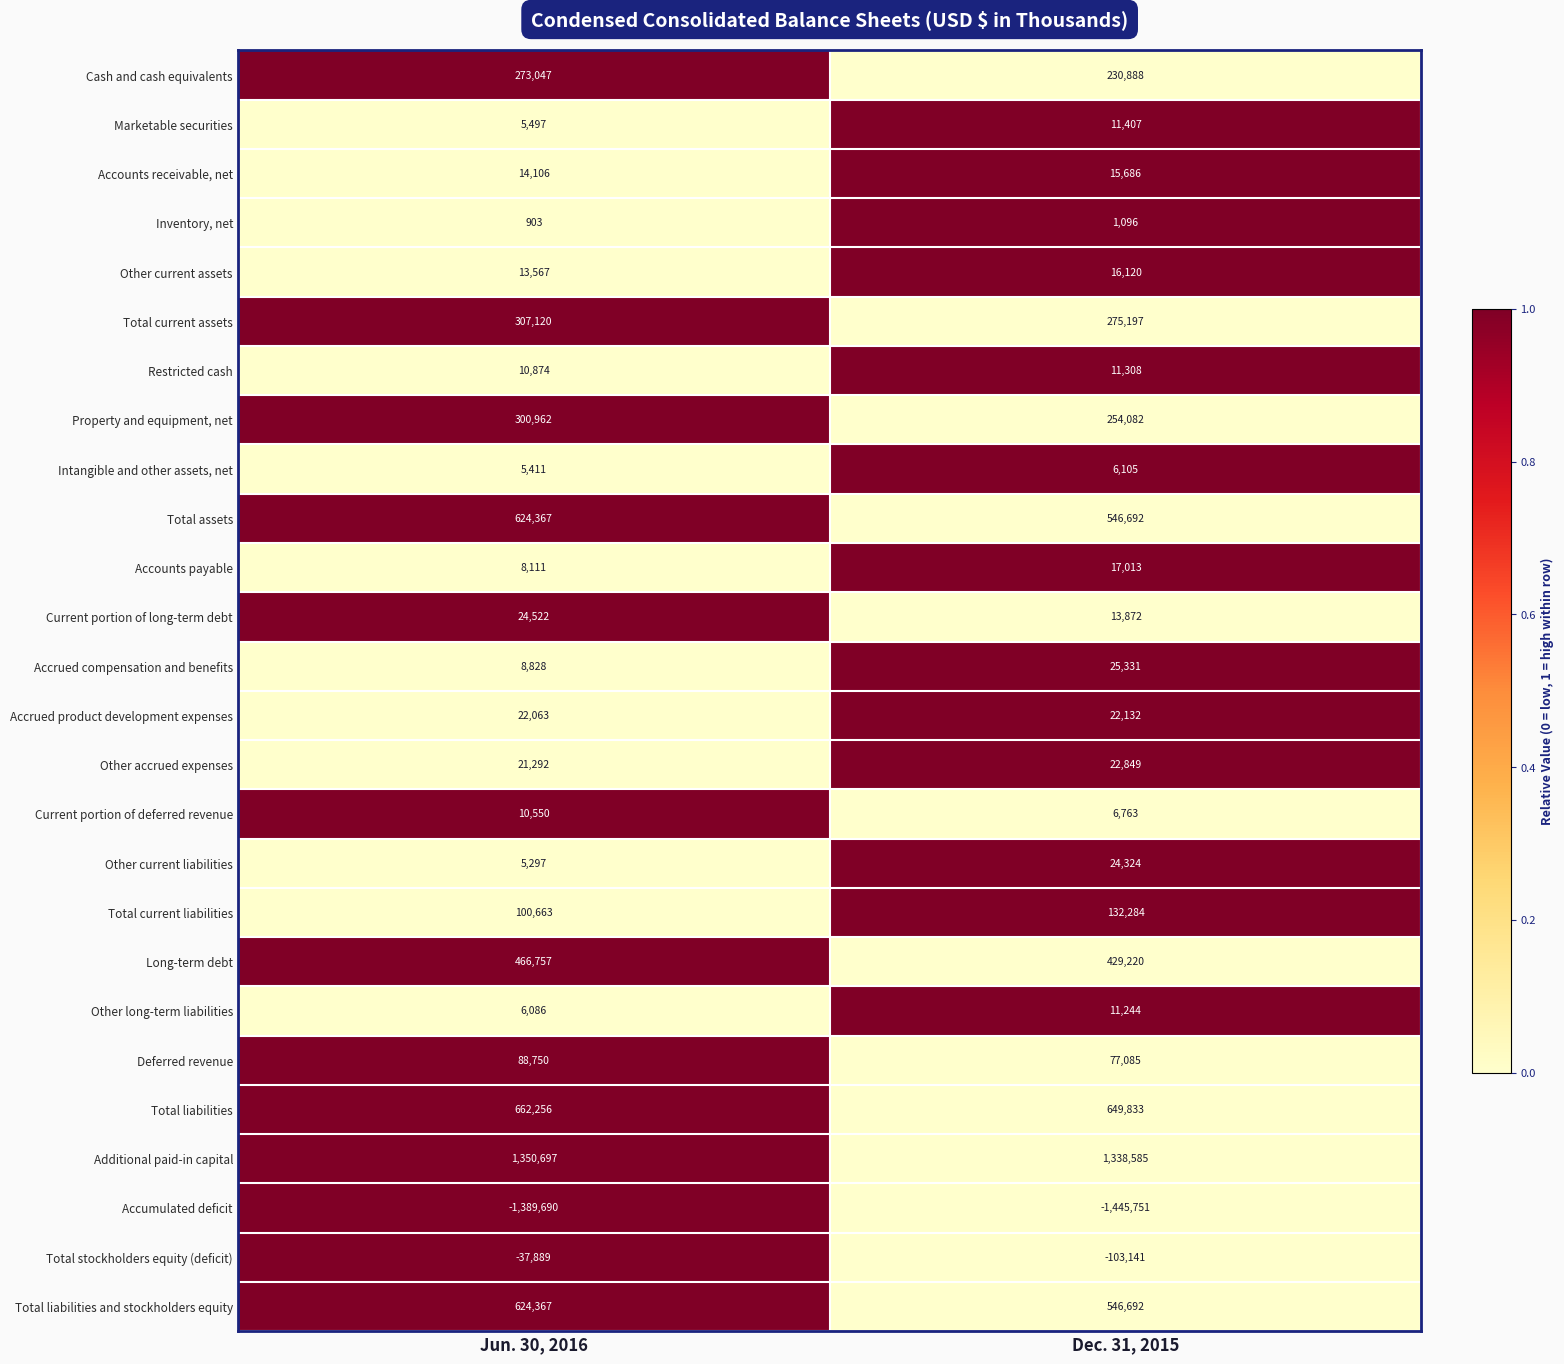

Is it true that Property and equipment, net equals 117731 at Jun. 30, 2016?

False